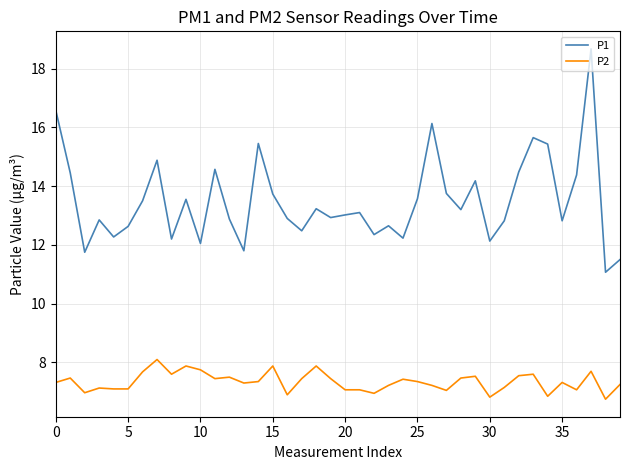

What is the difference between the maximum and minimum values in the P1 series?

7.6